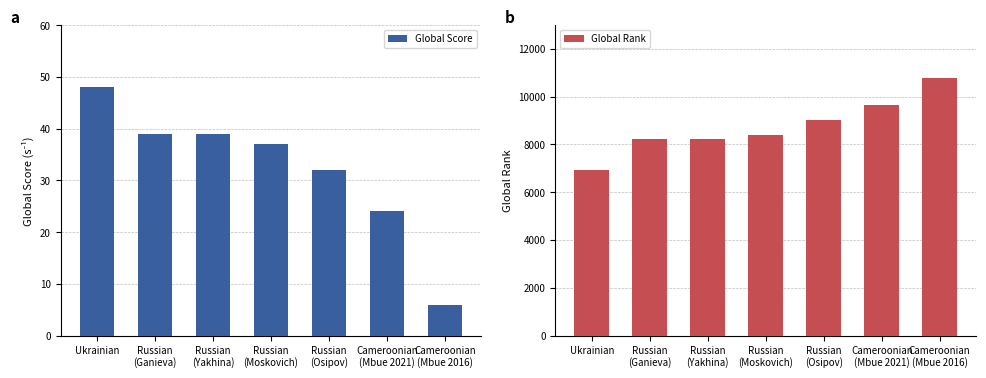

What is the minimum value shown in the chart?

6